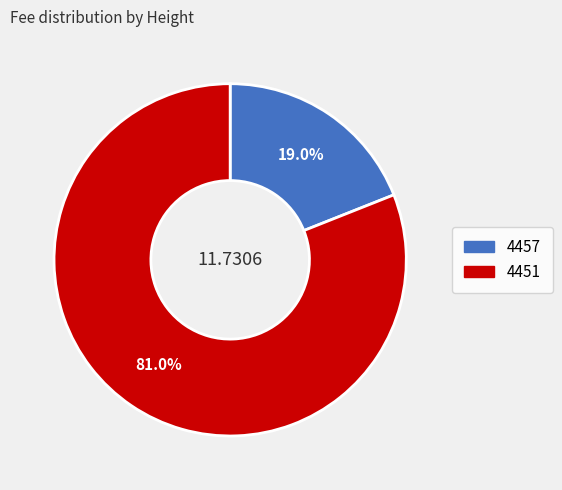

Count the number of slices in the pie.

2